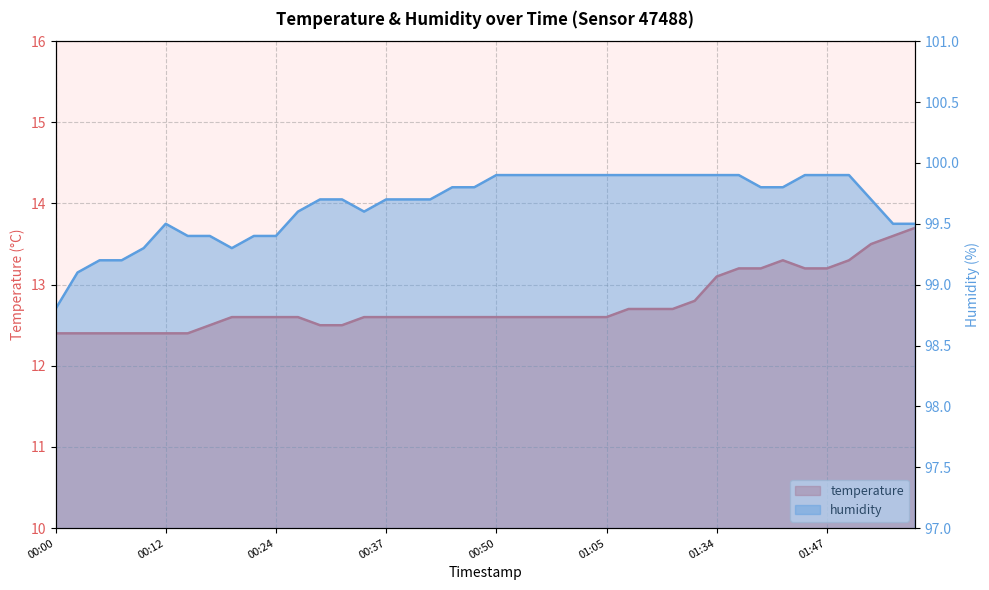

True or false: humidity has more than 1 interior local peaks.

False